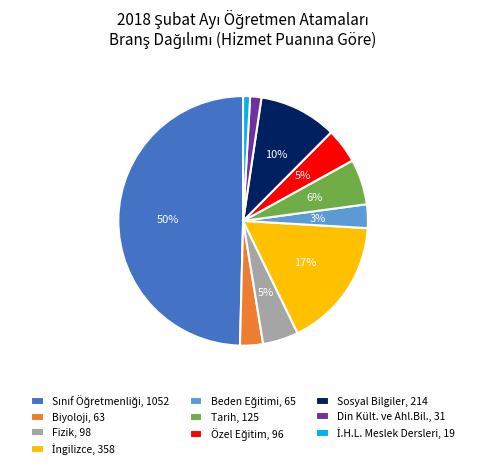

What percentage is the Tarih, 125 slice, to the nearest percent?

6%